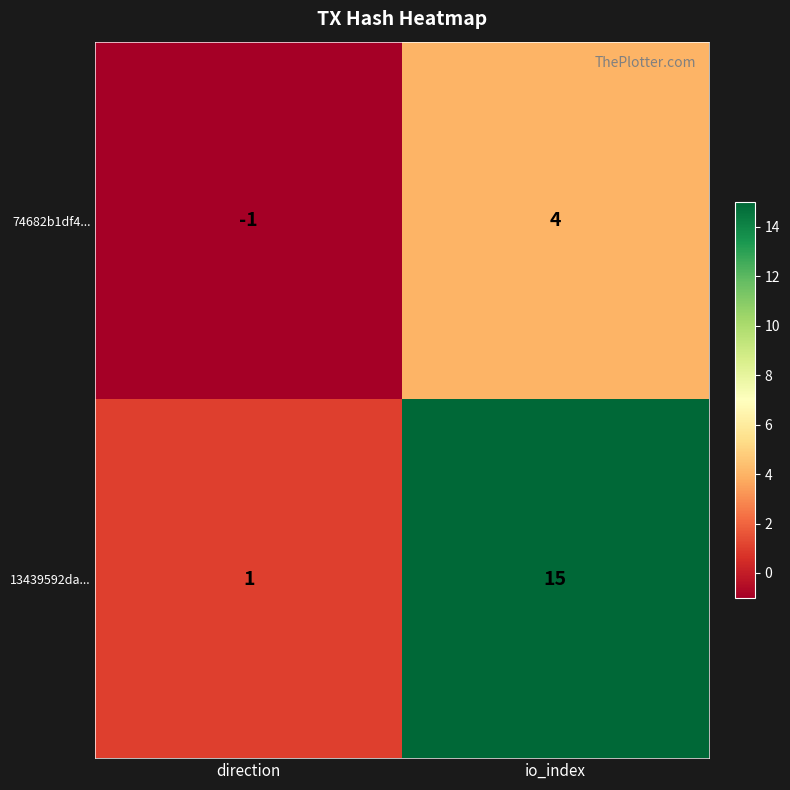

What is the average value of the 13439592da... series?

8